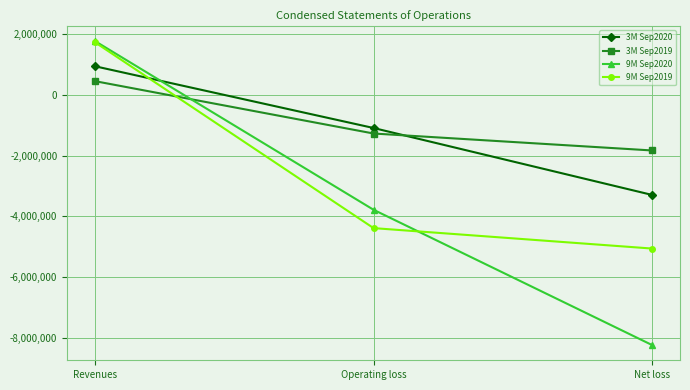

Reading right to left, what are all the values shown in this chart?

3M Sep2020: -3293552	-1089738	943325
3M Sep2019: -1829567	-1271137	452714
9M Sep2020: -8236543	-3781617	1772952
9M Sep2019: -5058818	-4385645	1732720